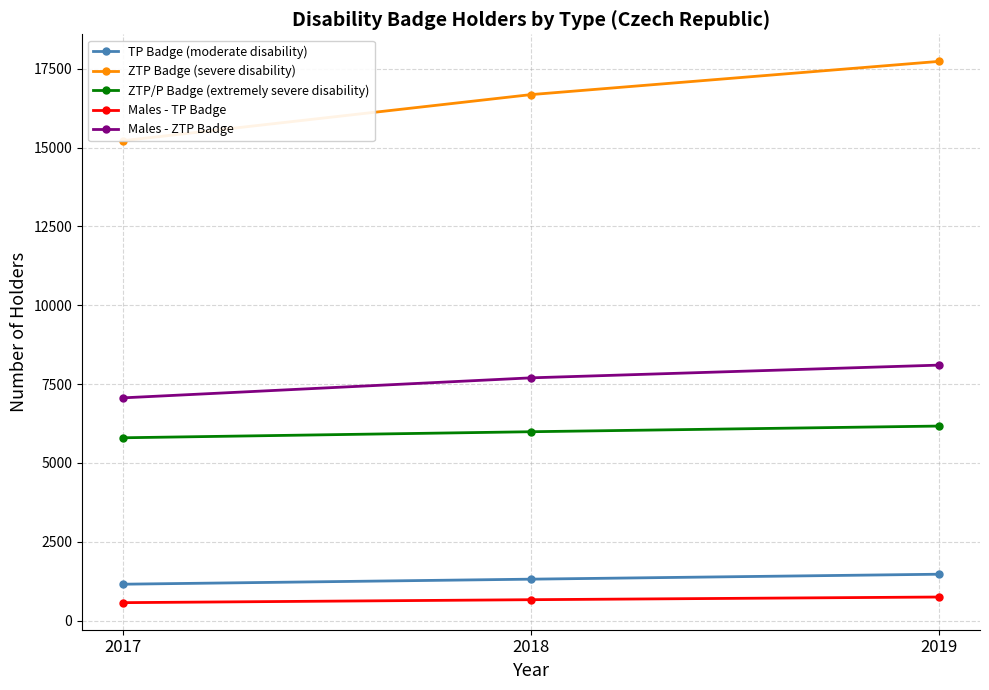

List the series in order of their peak value, highest first.

ZTP Badge (severe disability), Males - ZTP Badge, ZTP/P Badge (extremely severe disability), TP Badge (moderate disability), Males - TP Badge